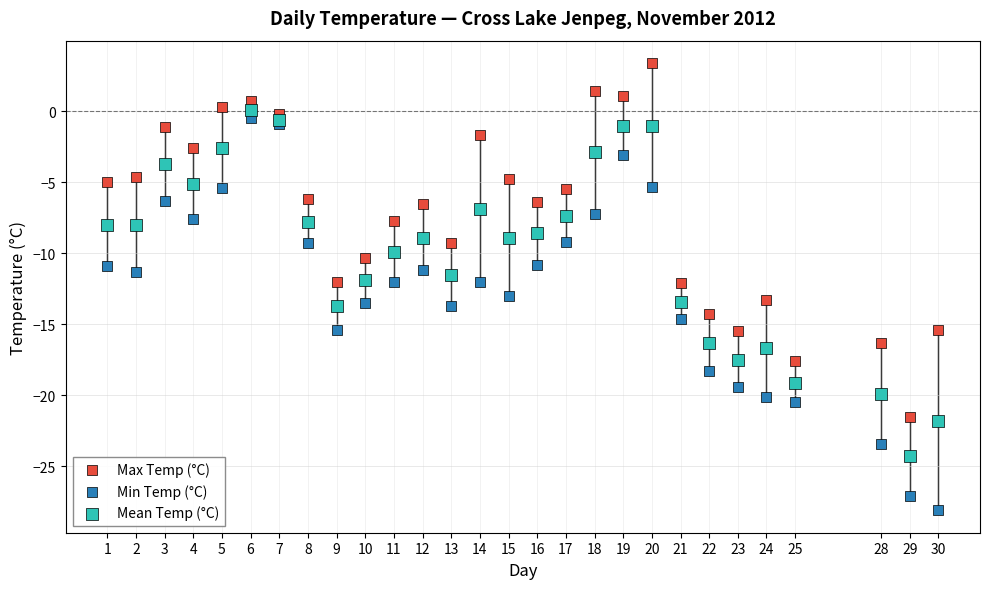

Which series contains the highest Y value?

Max Temp (°C)